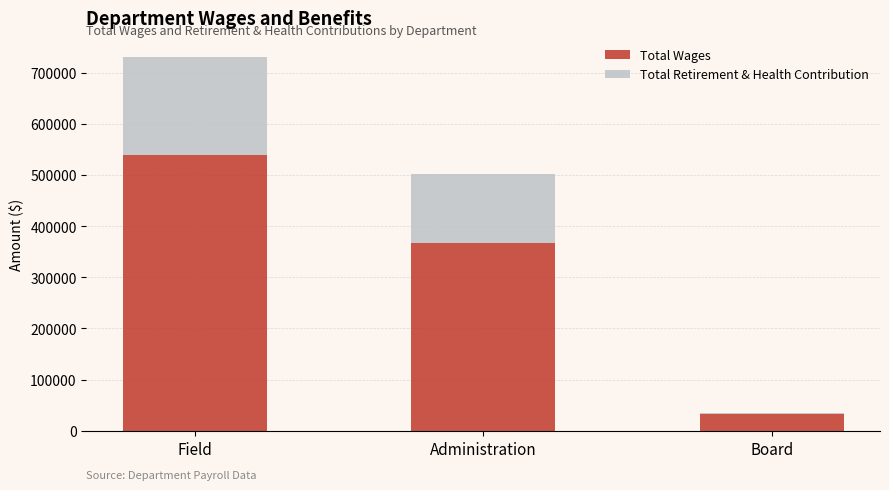

Reading left to right, transcribe the values for Total Wages.

Field=539370	Administration=367571	Board=33450